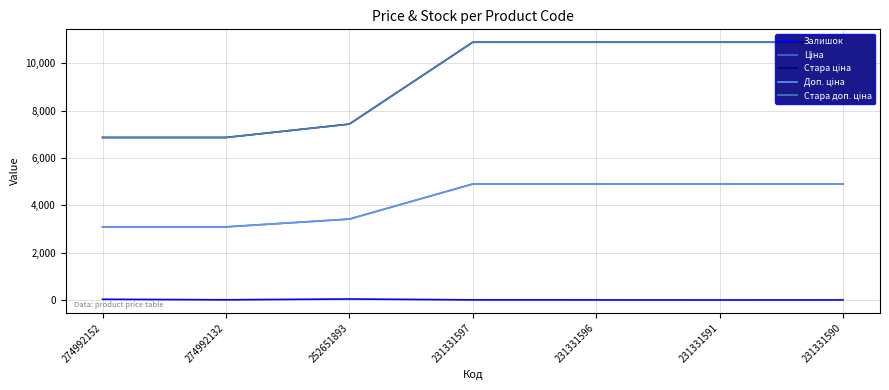

What is the difference between the maximum and second lowest values in the Ціна series?

1812.1